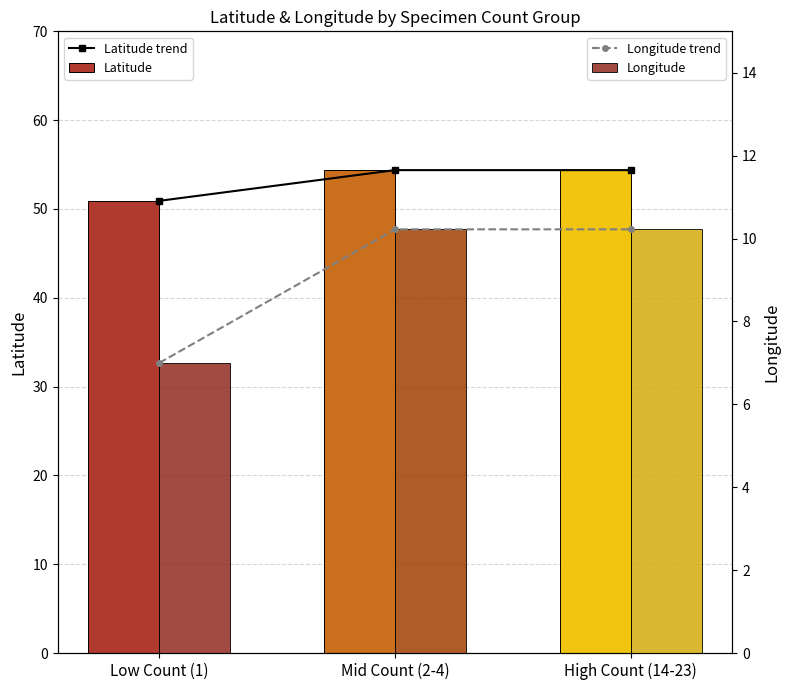

What are all the series names shown in the legend?

Latitude trend, Latitude, Longitude trend, Longitude